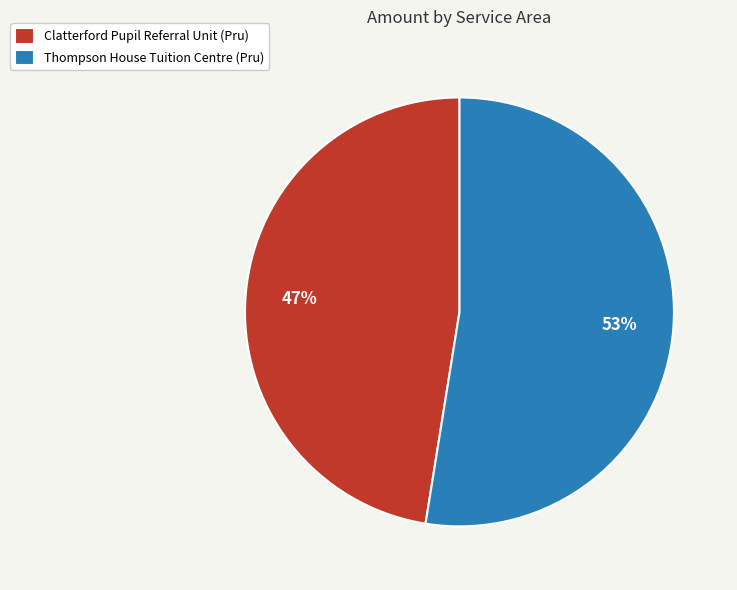

What is the smallest slice in the pie chart?

Clatterford Pupil Referral Unit (Pru)